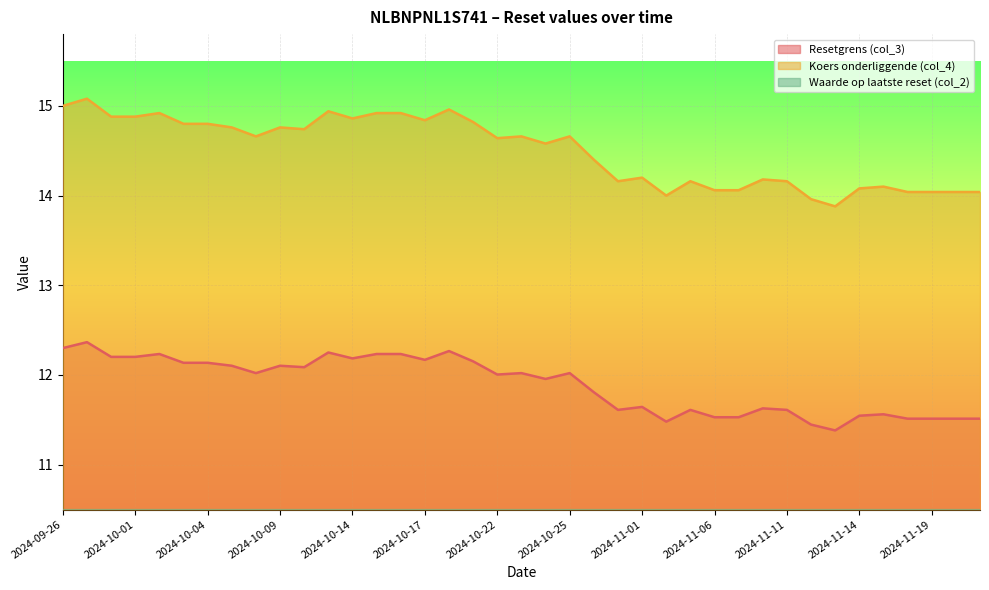

How many interior local peaks does the Koers onderliggende (col_4) series have?

11